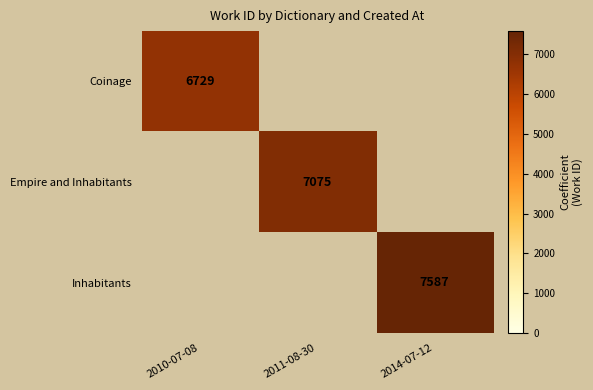

The value of Coinage at 2010-07-08 is 8891. True or false?

False